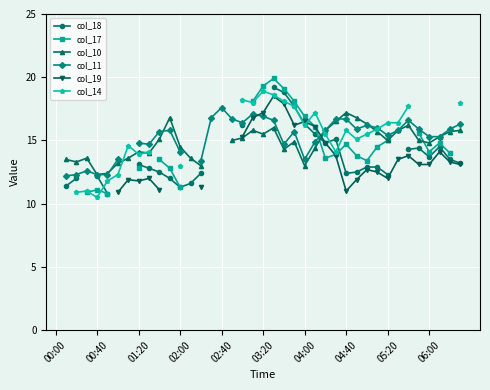

True or false: col_14 and col_19 cross at least once.

True